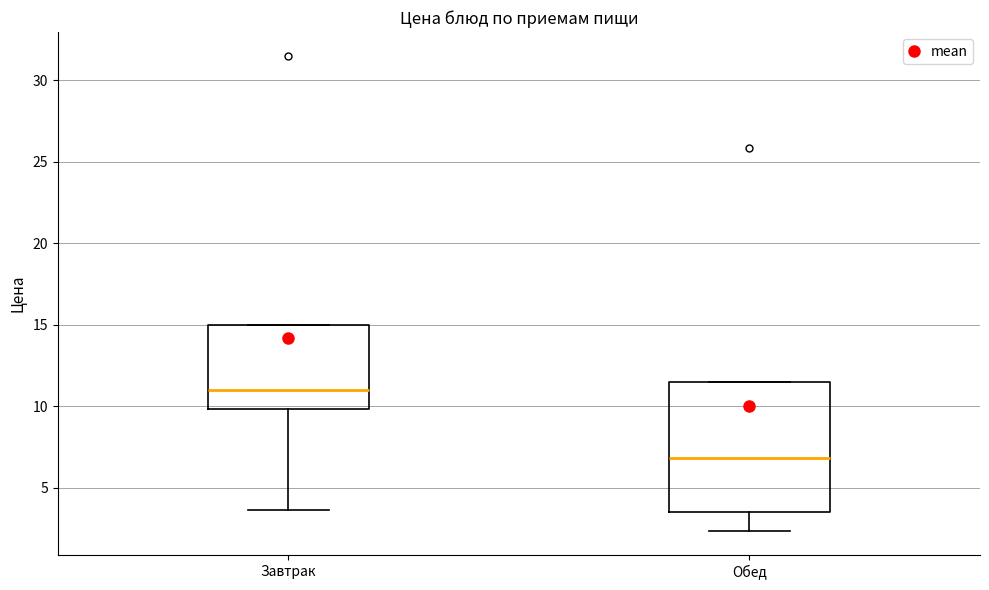

Which box is the tallest, from its lower edge to its upper edge?

Обед